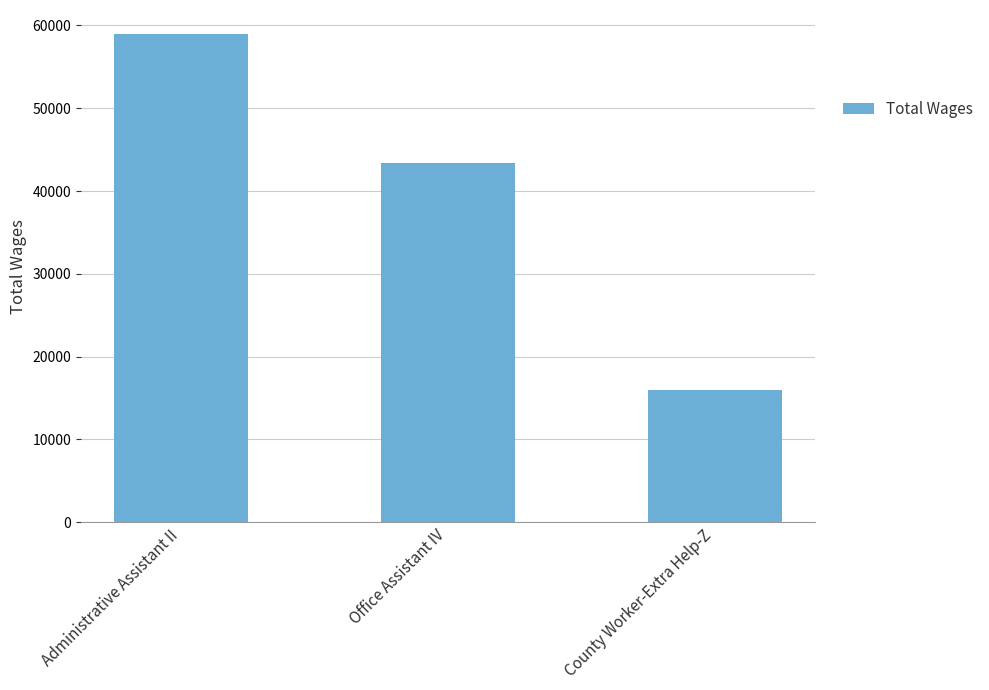

Reading left to right, transcribe all the data shown in this chart.

58913	43399	16021